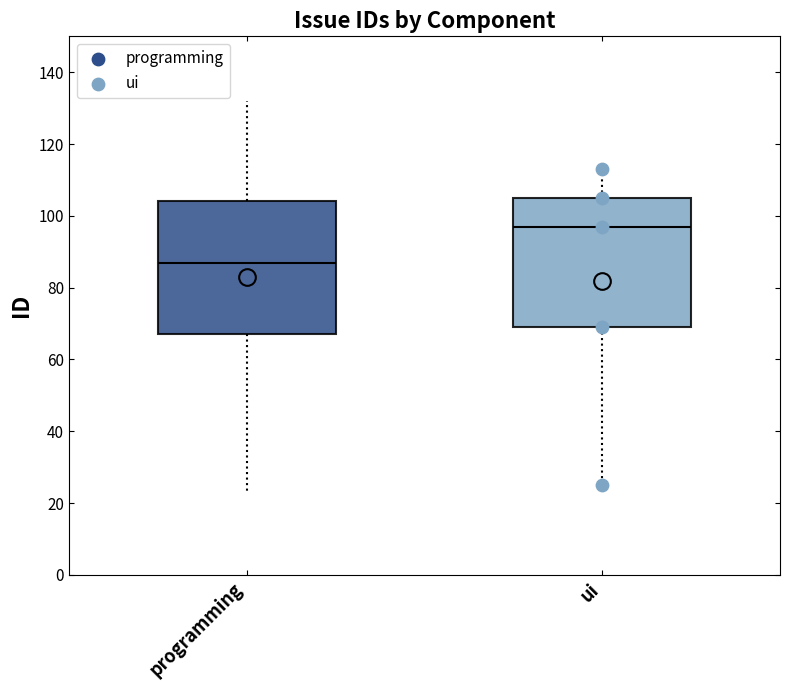

Where does the upper whisker of the box for ui end on the y-axis? The values are not printed on the chart, so give them approximately, as read against the axis.

114